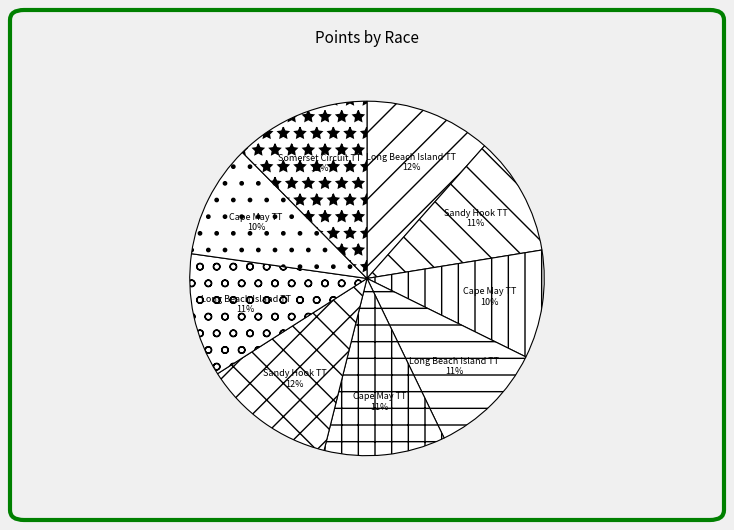

How many segments does this pie chart have?

9